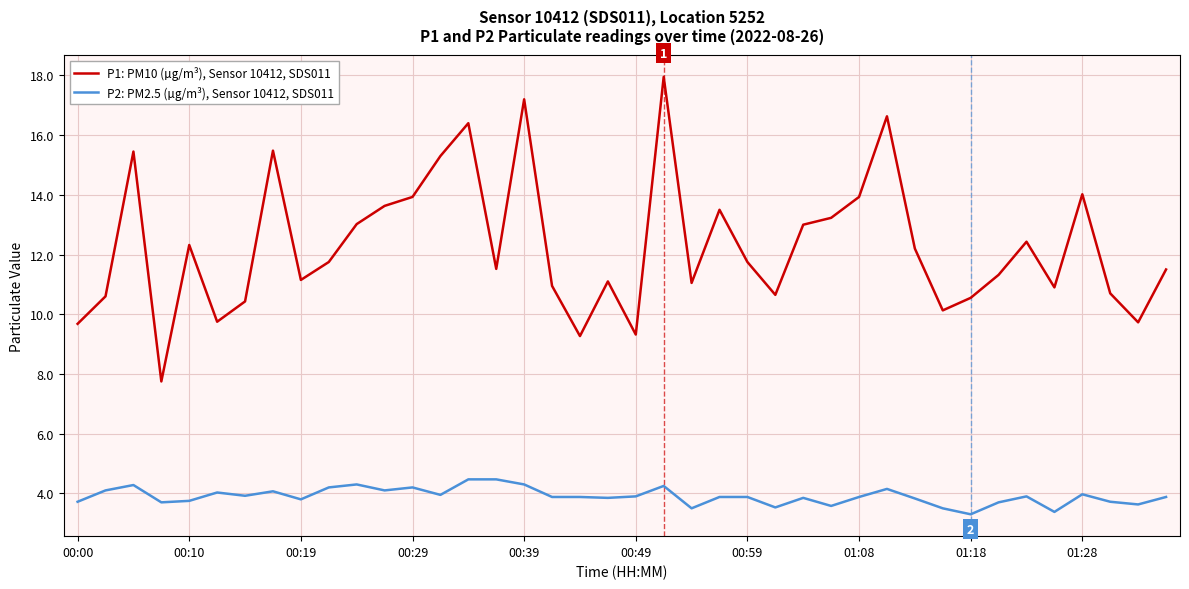

What is the maximum value for P2: PM2.5 (µg/m³), Sensor 10412, SDS011?

4.5